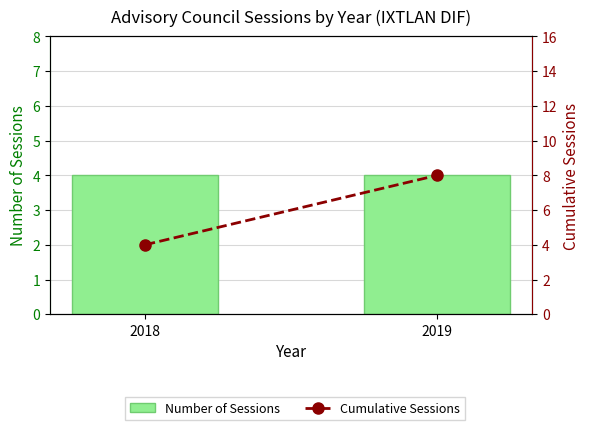

True or false: Number of Sessions has a value of 4 at 2019.

True